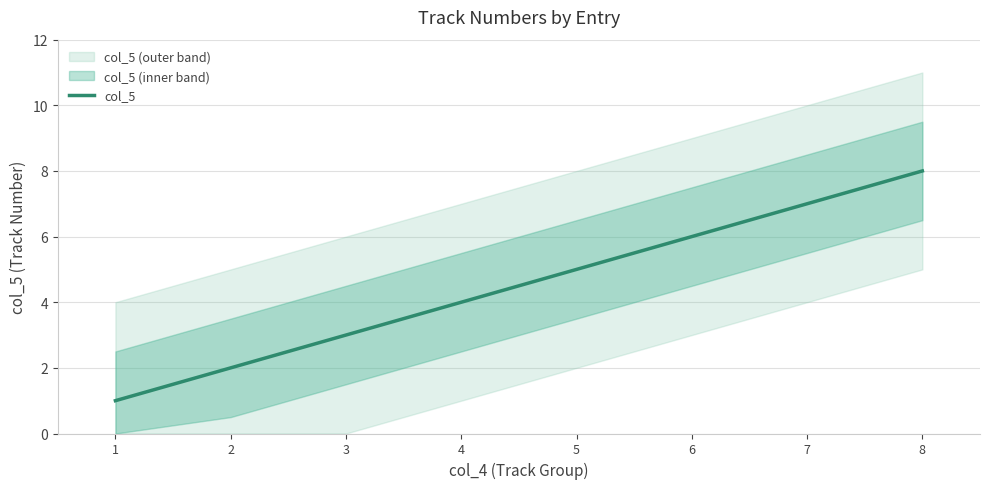

What is the value of the 4th point from the left?

4